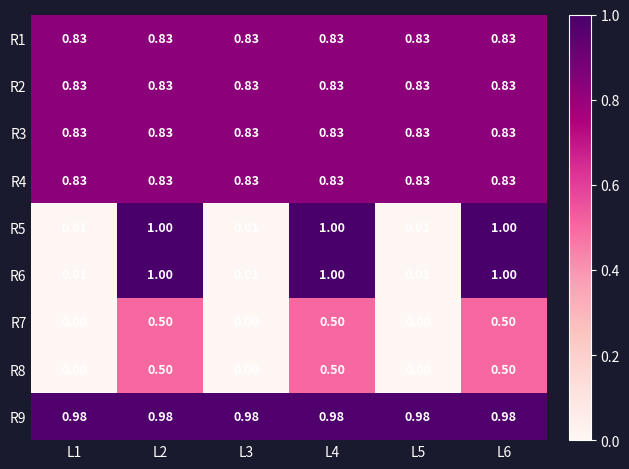

Is the value of R5 at L2 greater than the value of R1 at L4?

Yes